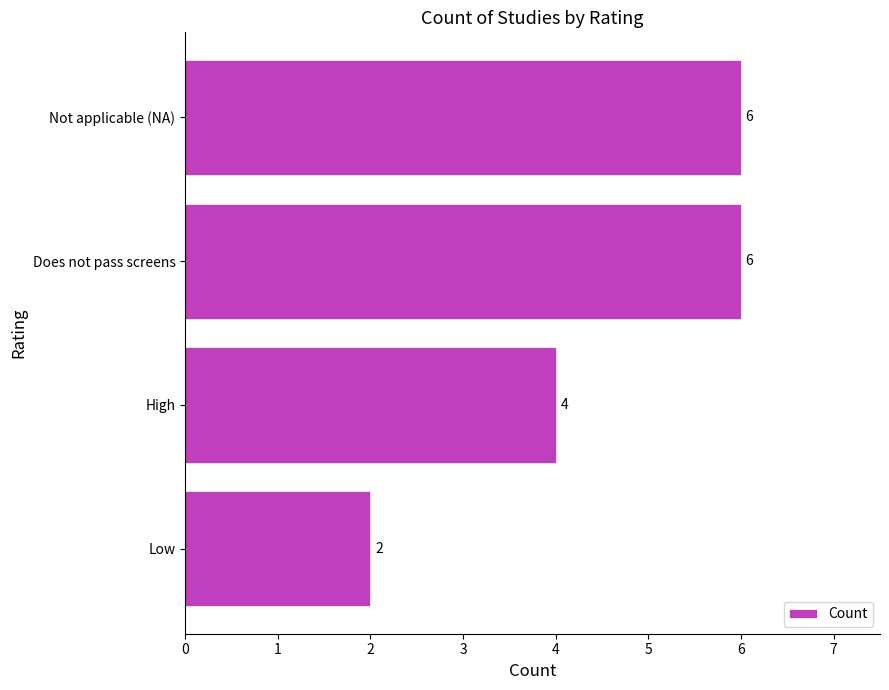

Count the number of categories in the chart.

4